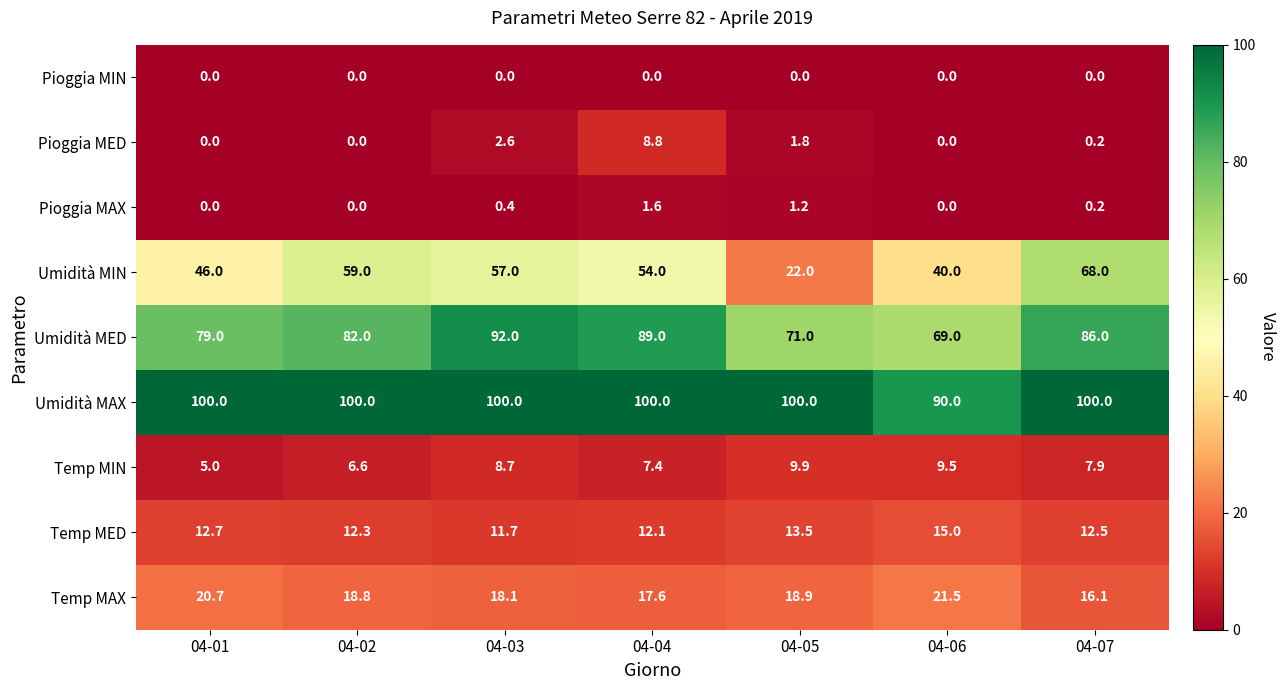

Which series has the largest range (max minus min)?

Umidità MIN